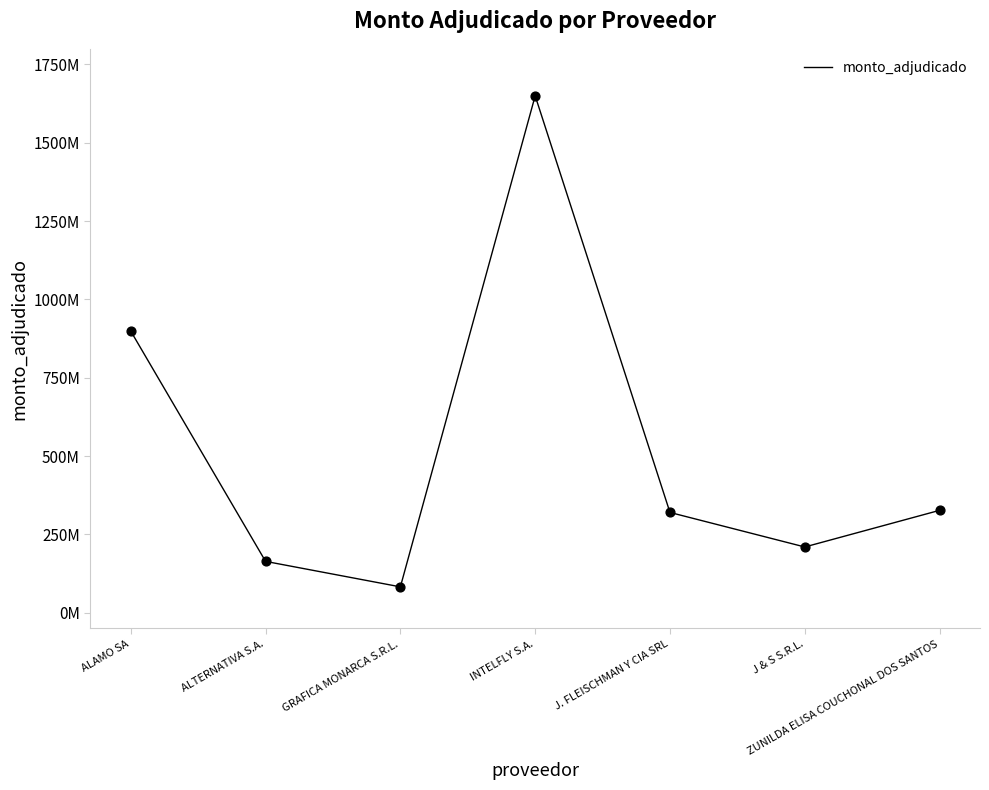

Is this an area chart (filled region under the line)?

No